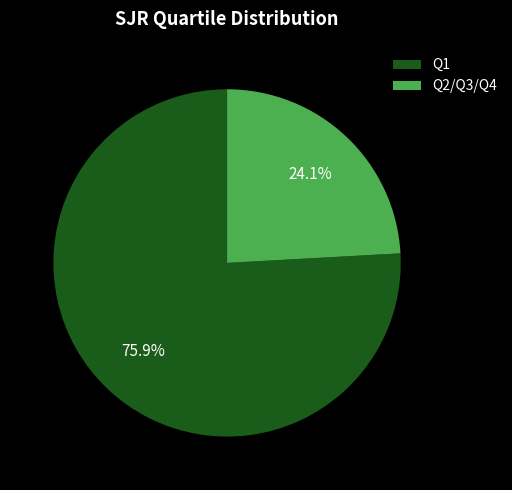

How many slices are in this pie chart?

2